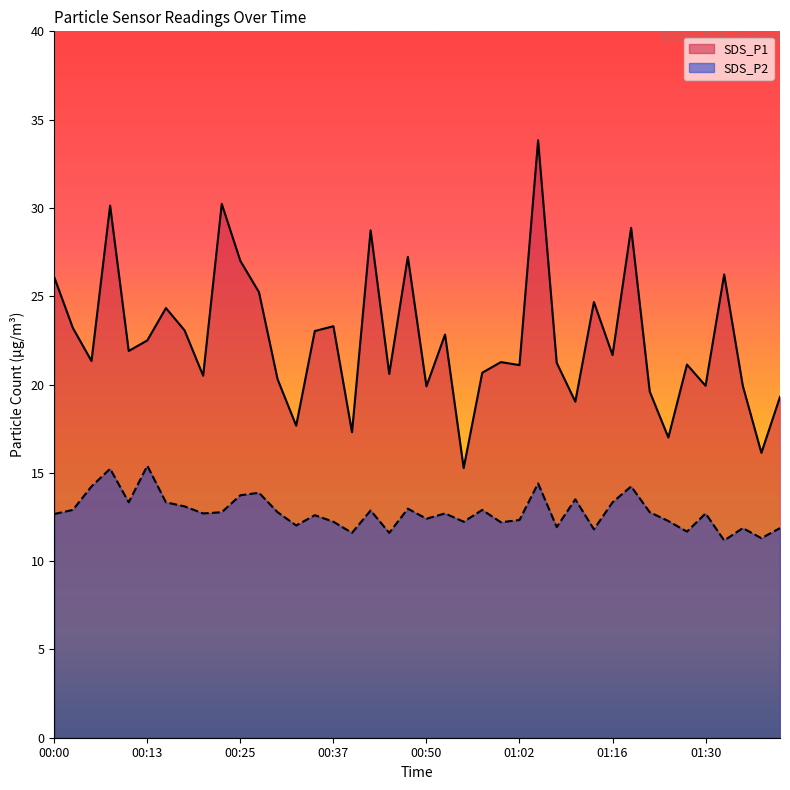

True or false: SDS_P1 and SDS_P2 intersect in this chart.

False